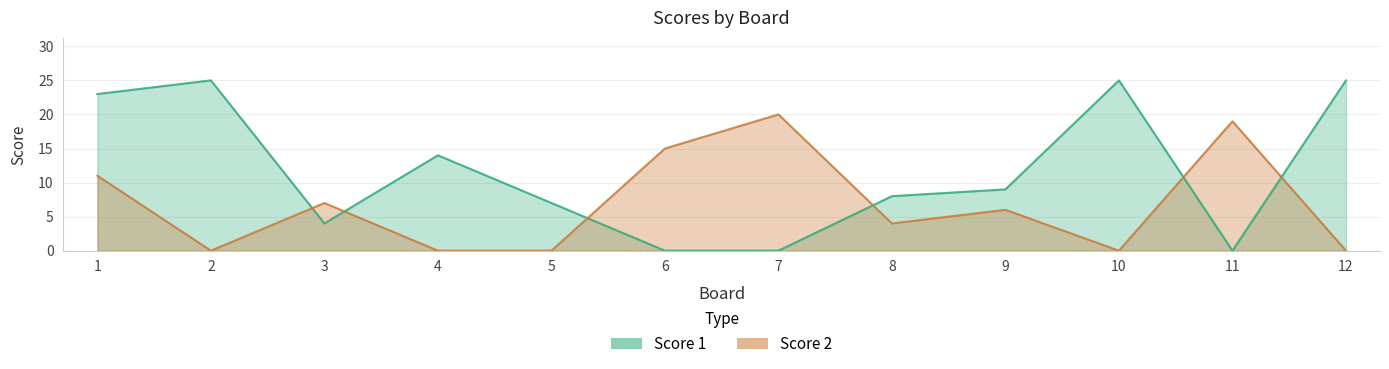

What are all the series names shown in the legend?

Score 1, Score 2